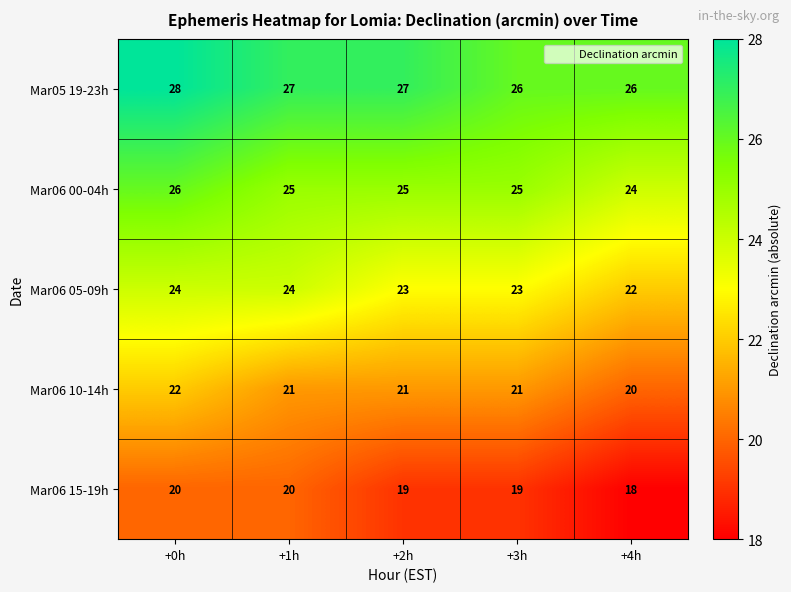

What is the difference between the highest and lowest values at +3h?

7